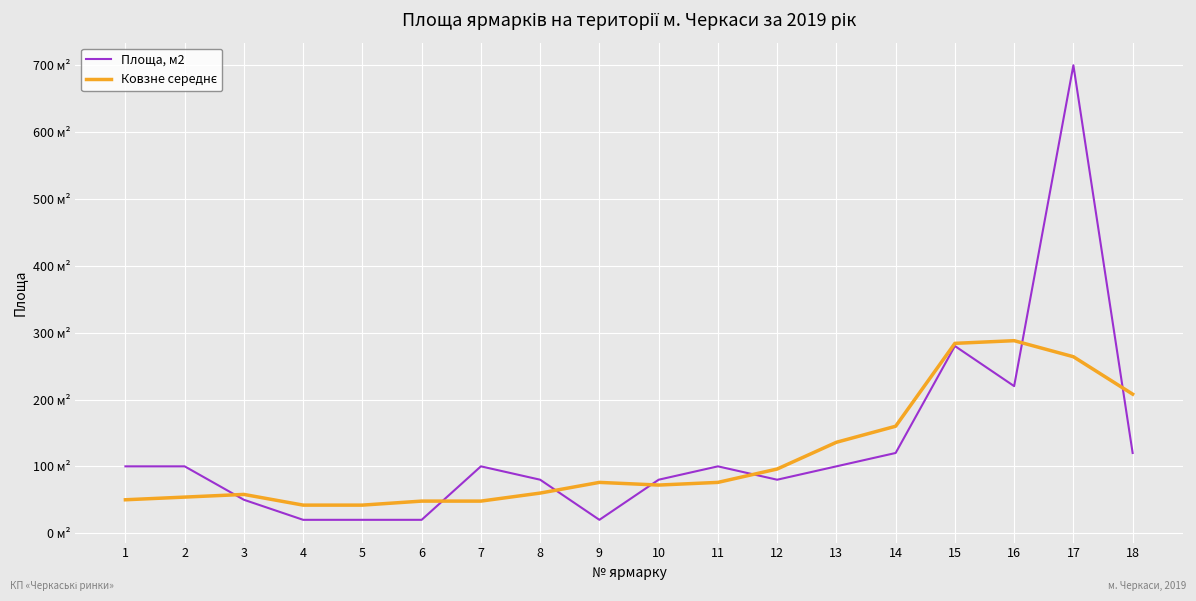

True or false: Ковзне середнє has more than 2 interior local peaks.

True